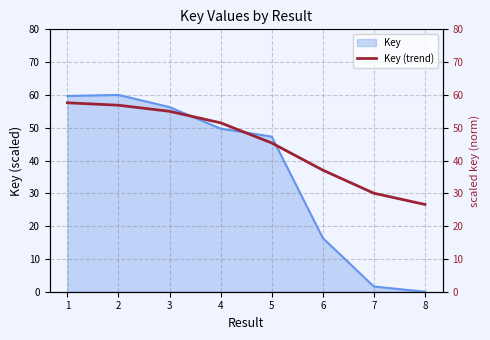

True or false: the data has more than 0 interior local peaks.

False